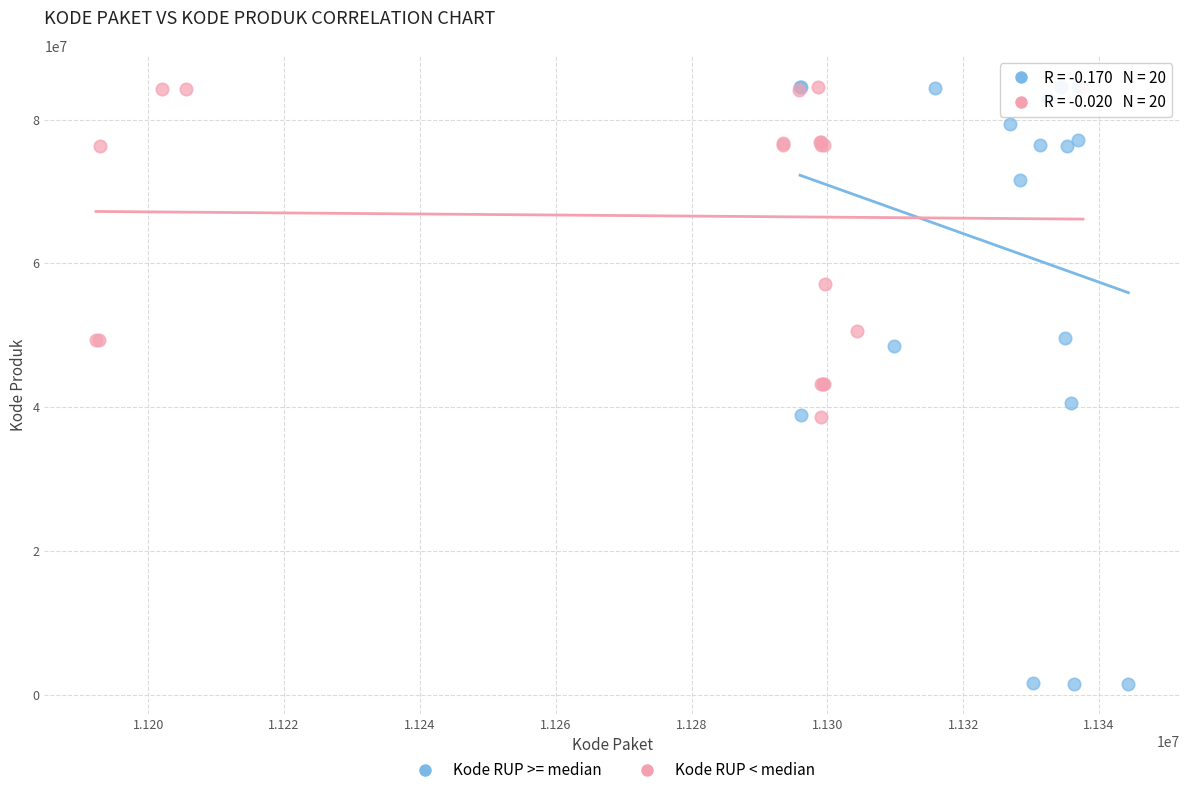

Which series reaches the minimum Y coordinate?

Kode RUP >= median